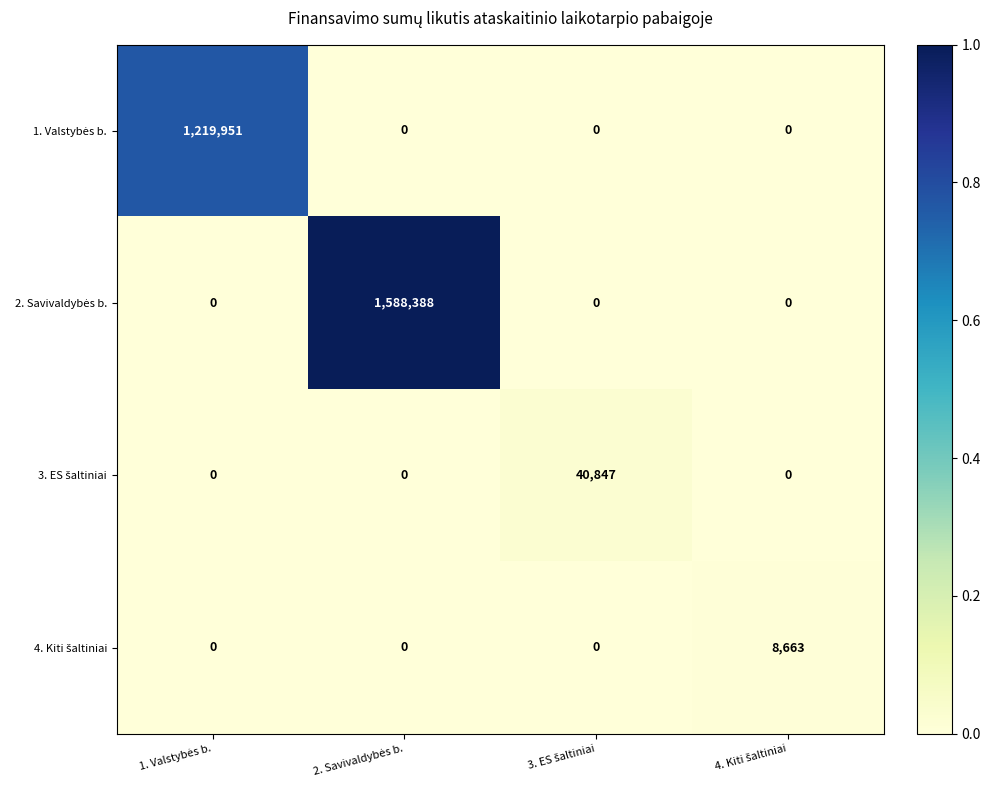

How many series are shown in this chart?

4